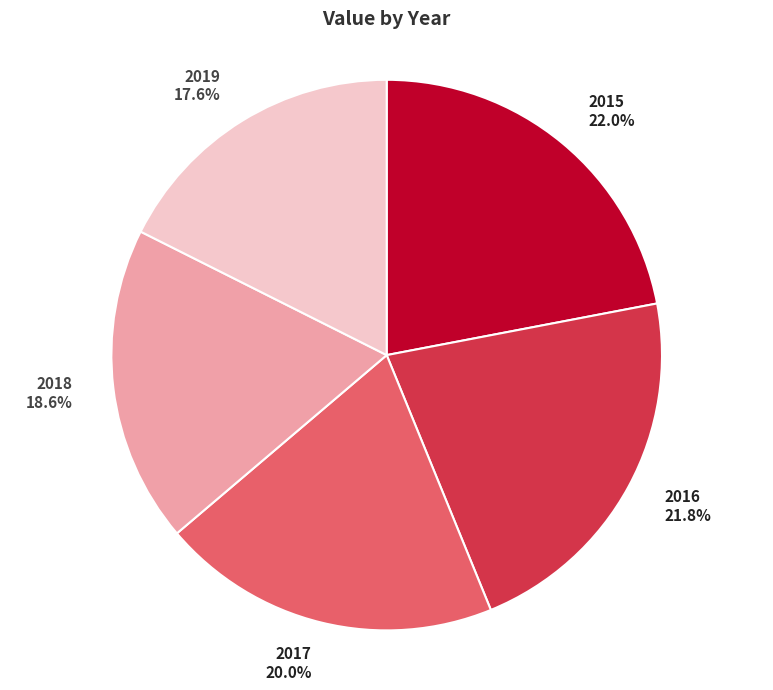

To the nearest percent, what percentage of the pie is 2017?

20%